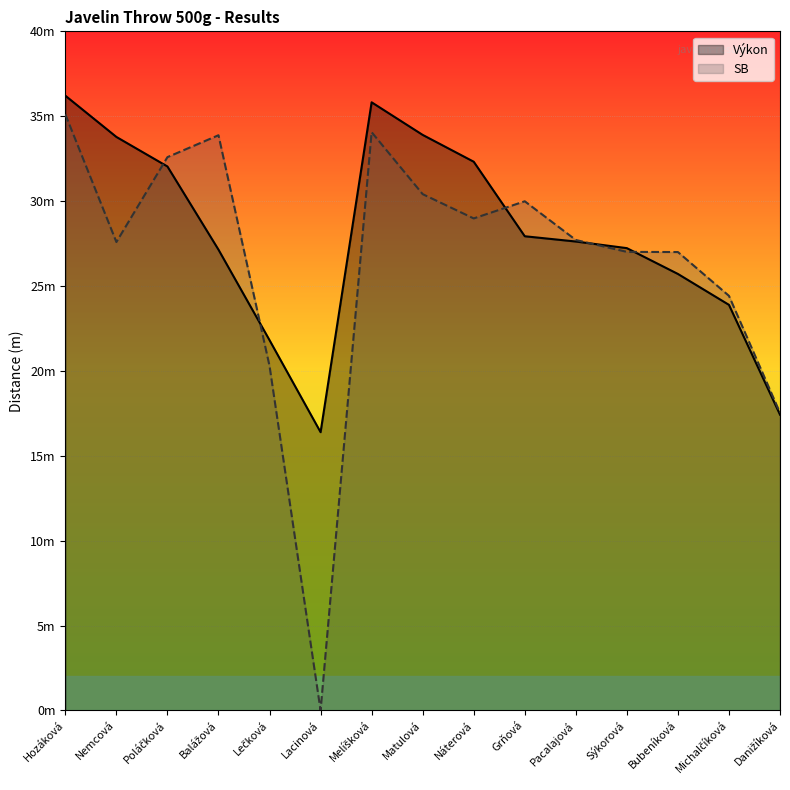

What position from the left is Matulová?

8